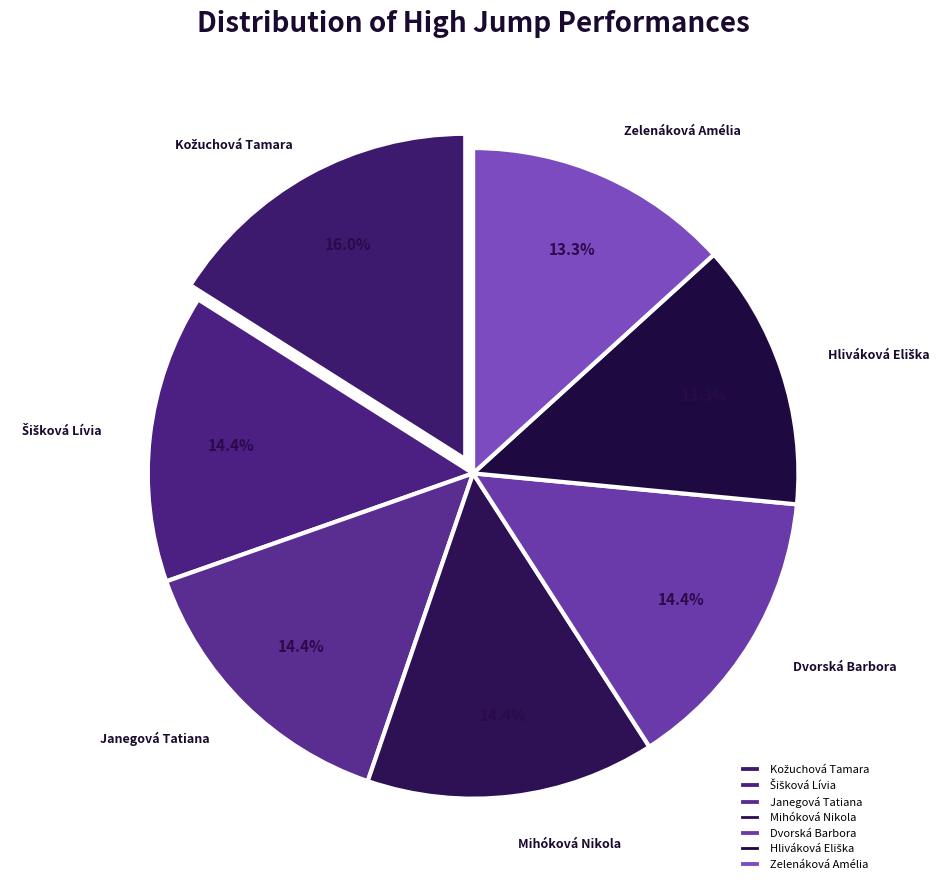

To the nearest percent, what is the average slice percentage?

14%